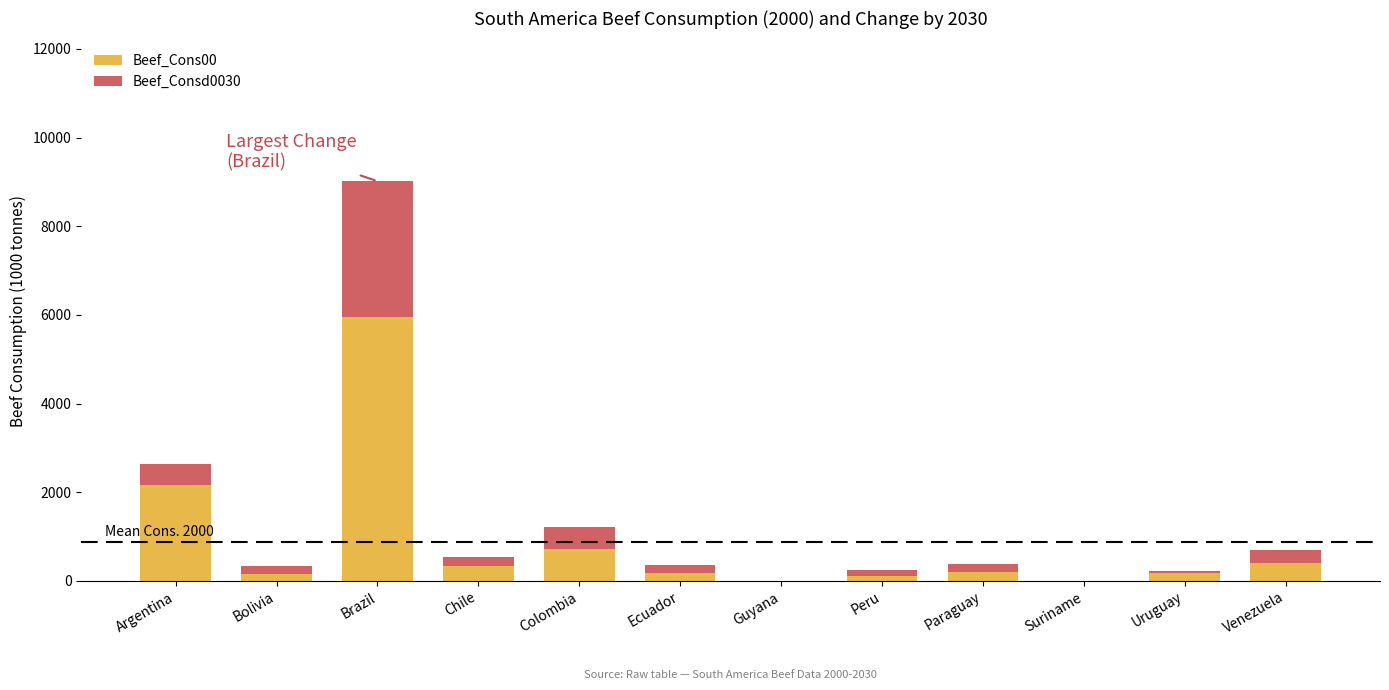

What is the total value across all series at Paraguay?

371.9